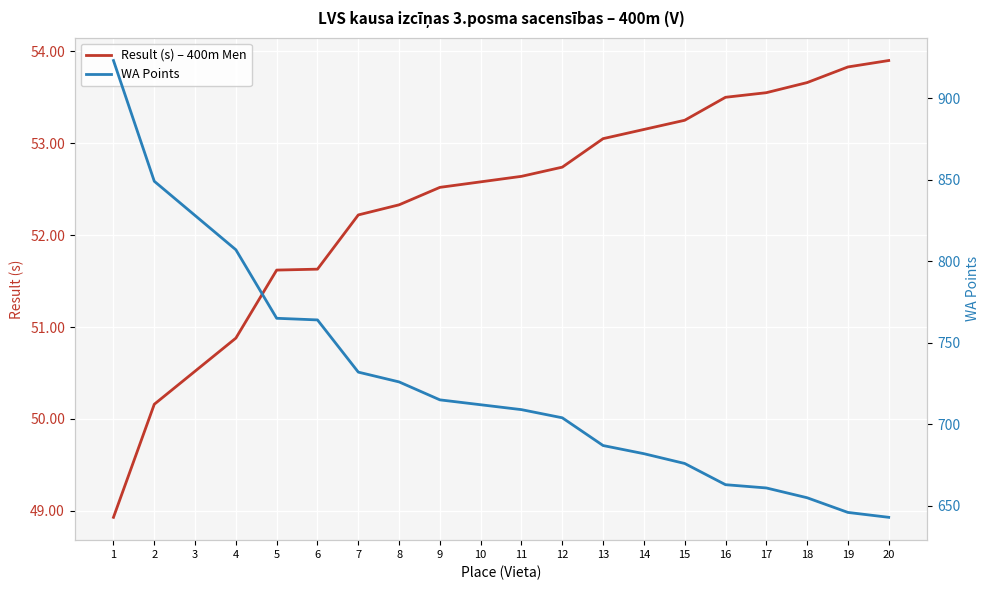

List the labels in order of Result (s) – 400m Men value, smallest first.

1, 2, 3, 4, 5, 6, 7, 8, 9, 10, 11, 12, 13, 14, 15, 16, 17, 18, 19, 20